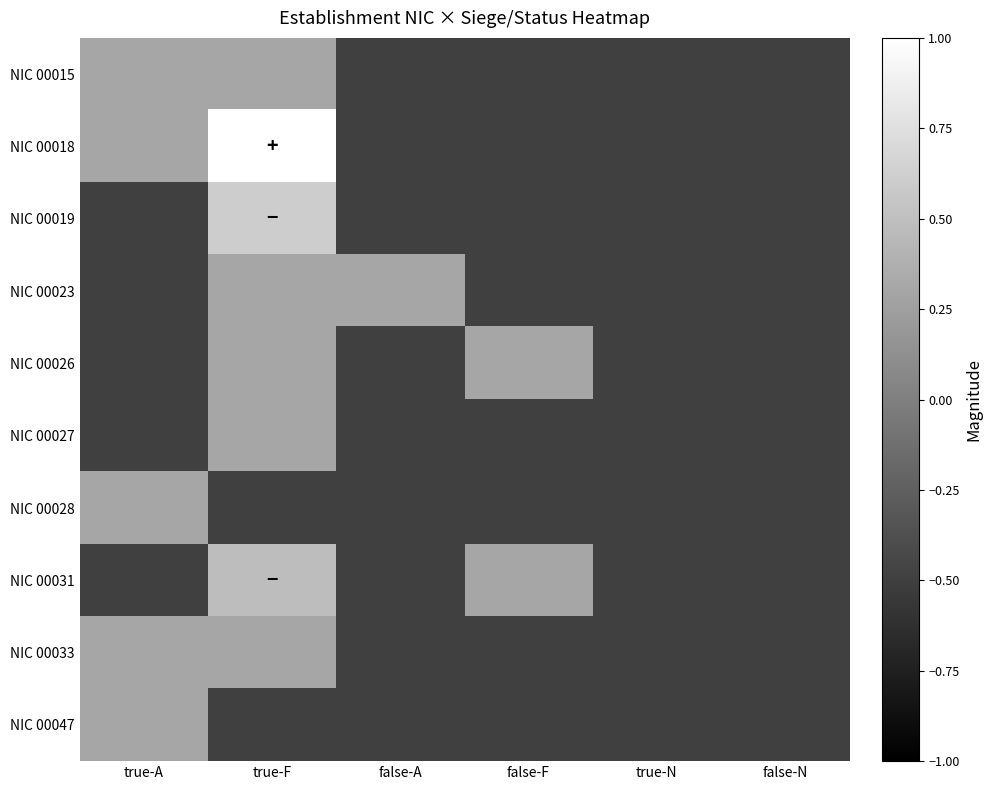

At how many categories does at least one series exceed 0?

4